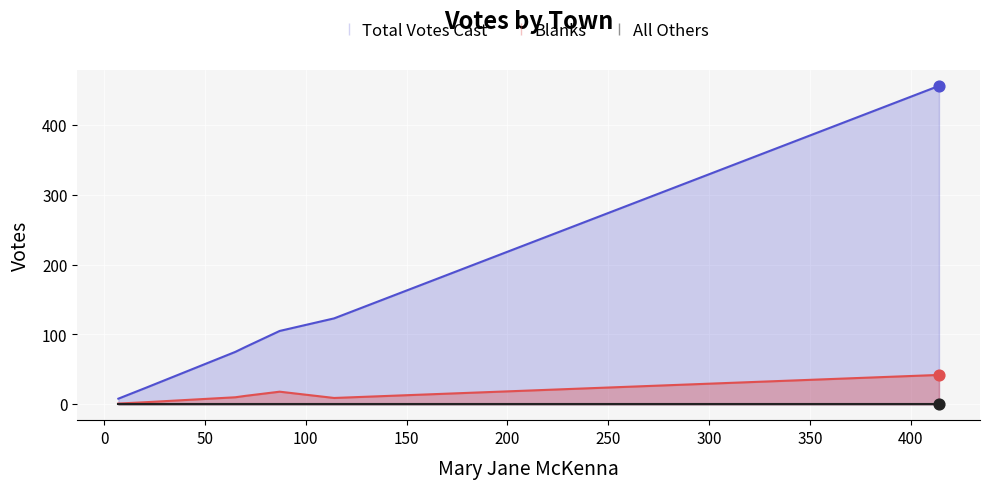

What is the maximum value for Blanks?

42